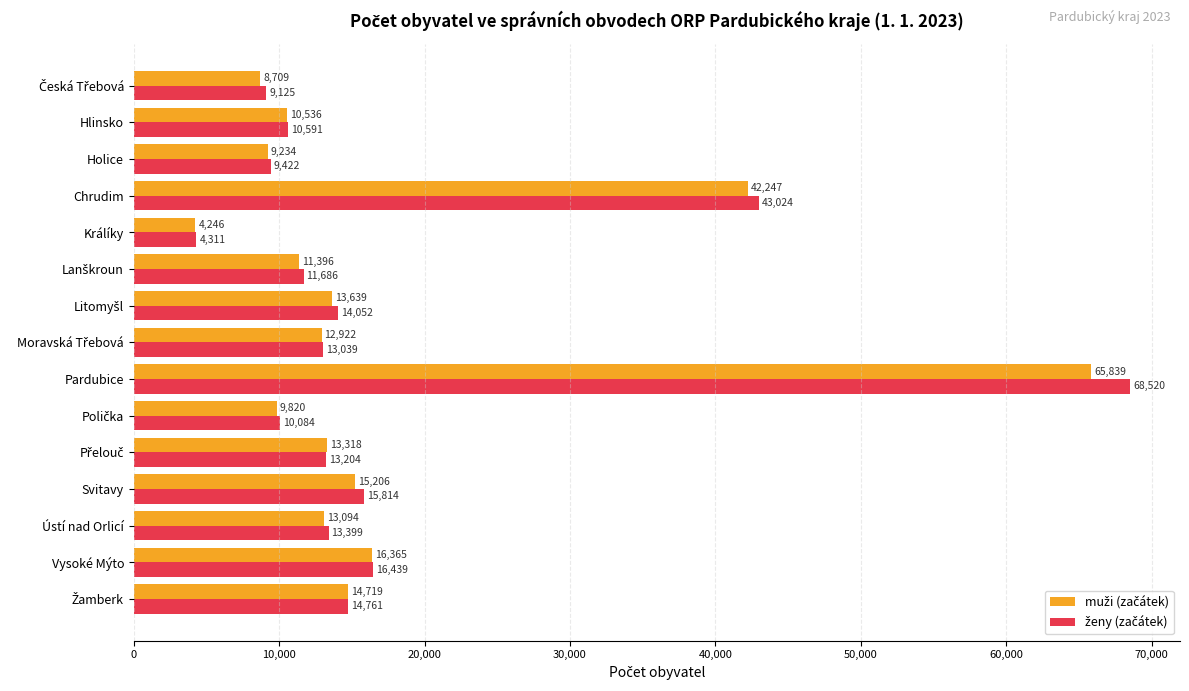

What is the difference between the highest and lowest values at Pardubice?

2681